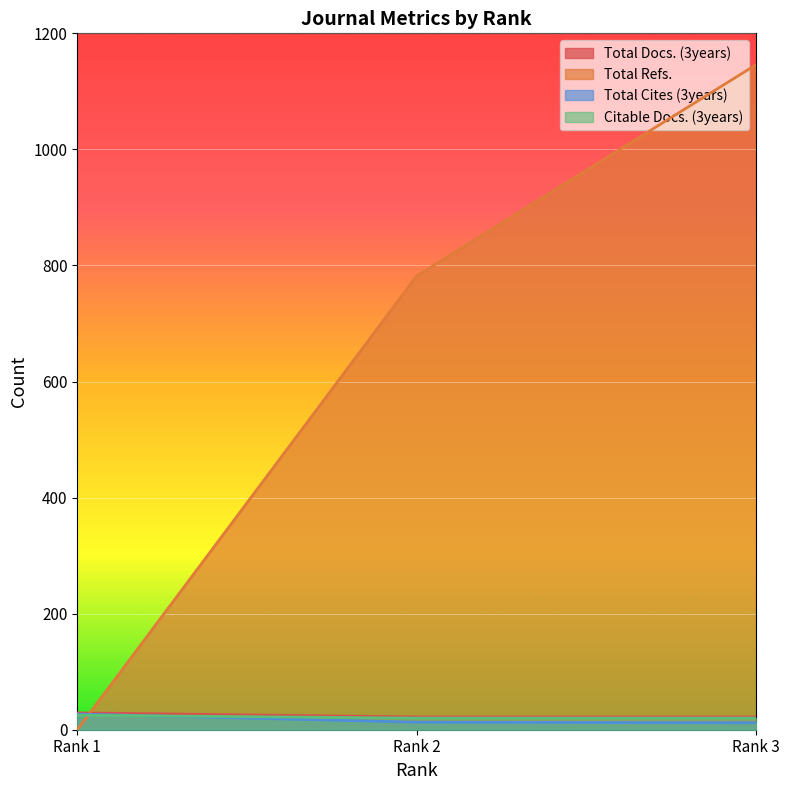

True or false: Total Docs. (3years) has a value of 9 at Rank 2.

False